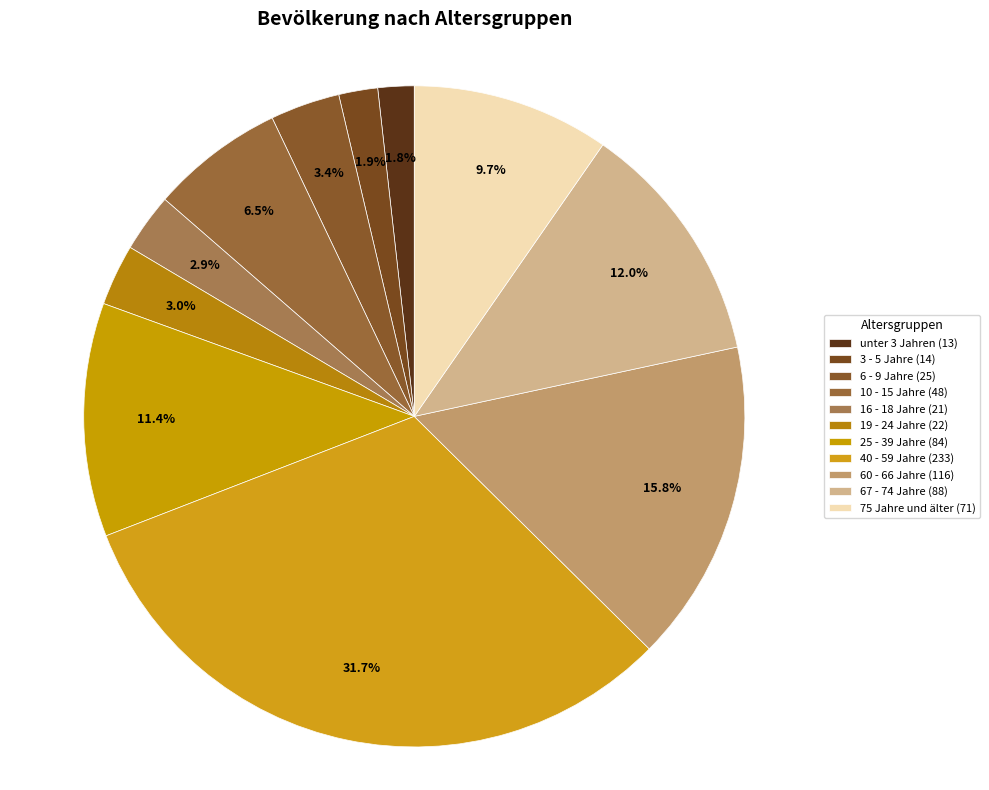

How many slices are in this pie chart?

11